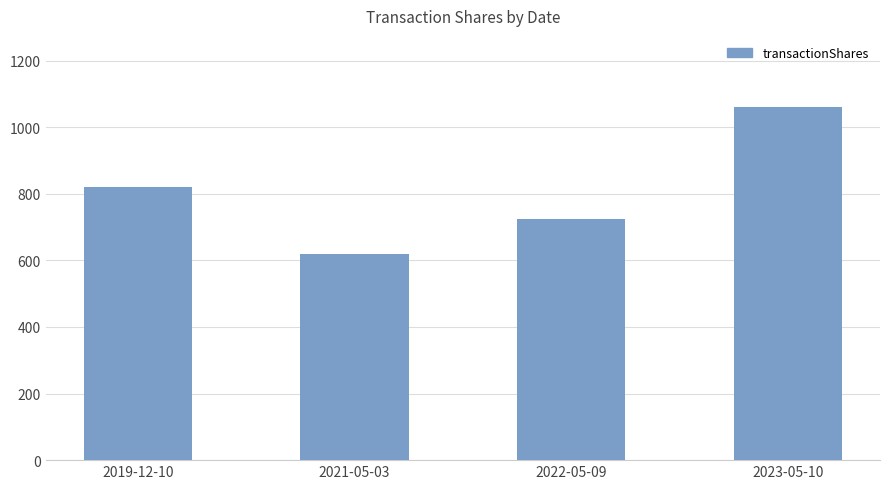

Reading left to right, list all the values displayed in this chart.

2019-12-10=820	2021-05-03=620	2022-05-09=725	2023-05-10=1062